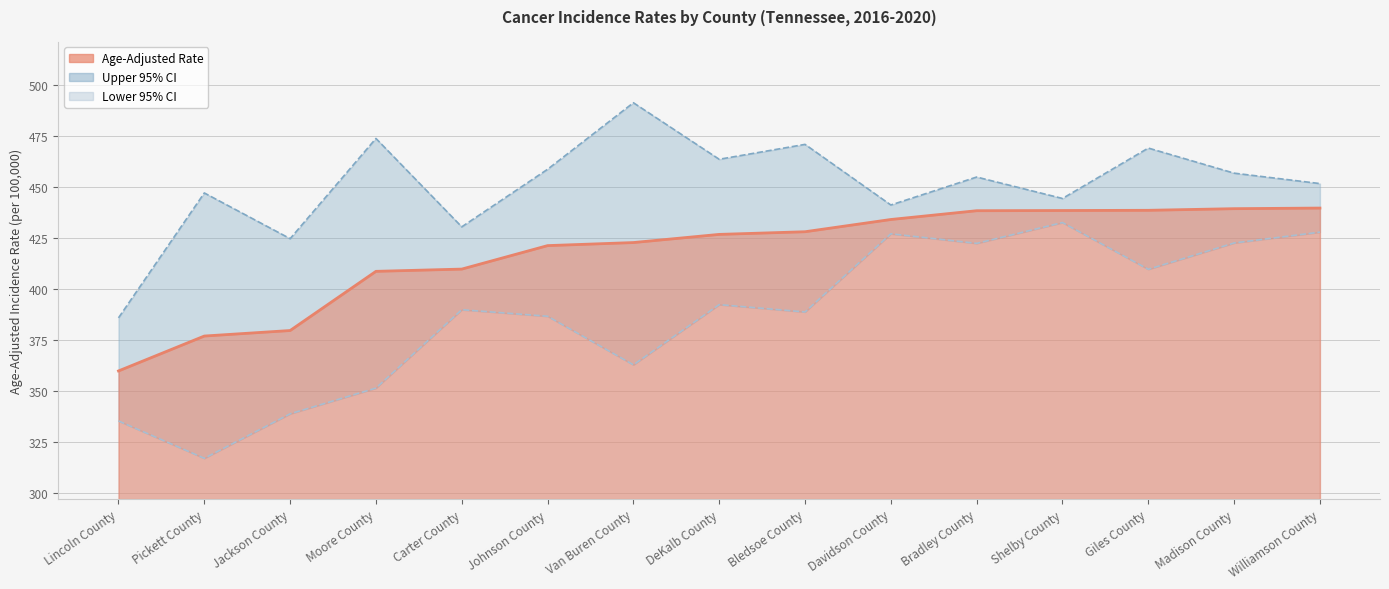

Is the value of Lower 95% CI at DeKalb County greater than the value of Upper 95% CI at Bradley County?

No